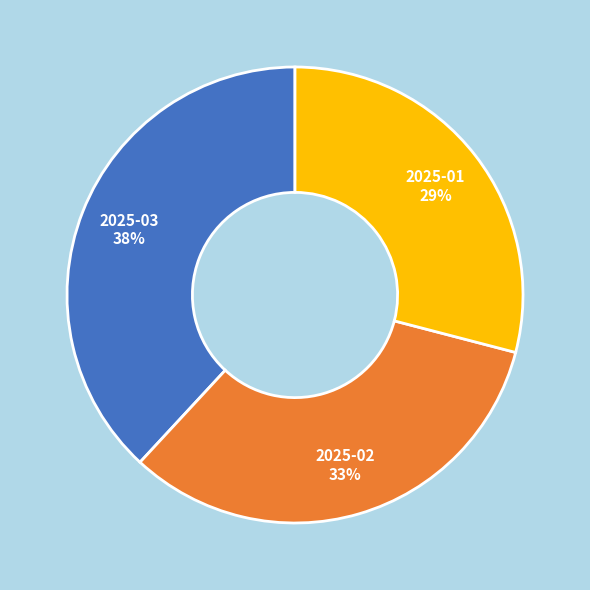

To the nearest percent, what is the average slice percentage?

33%